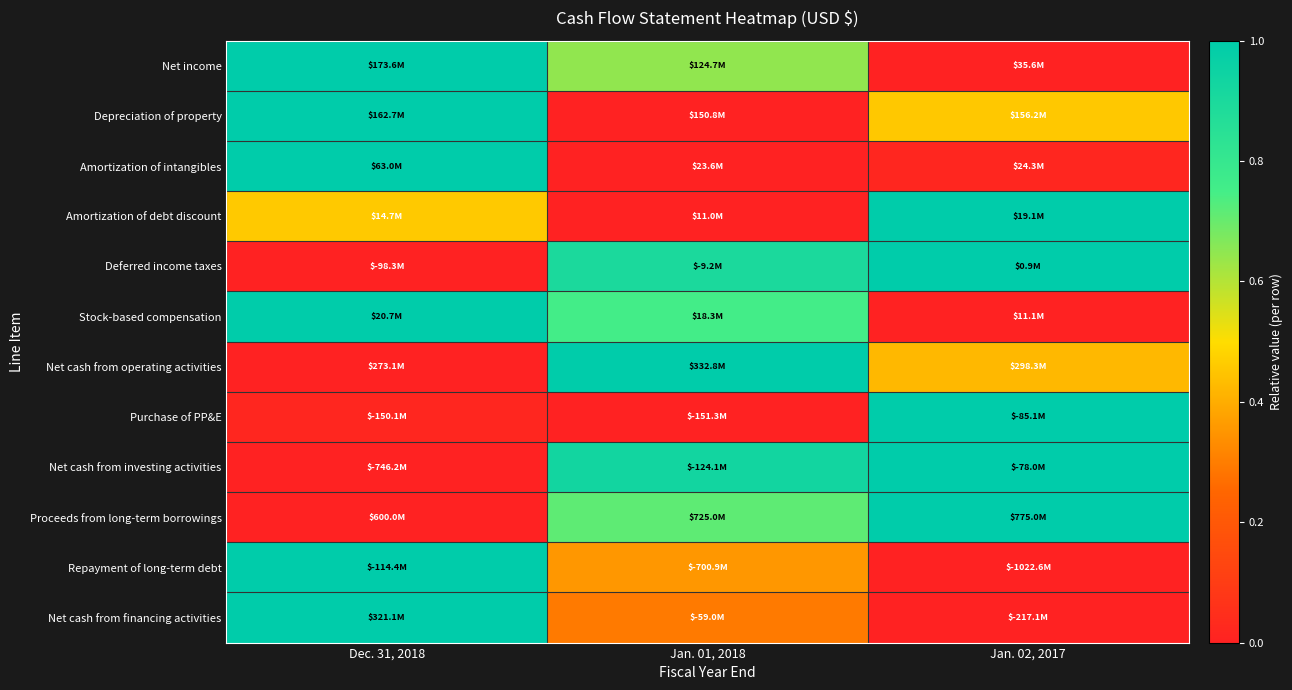

Which category has the lowest value across all series?

Jan. 02, 2017